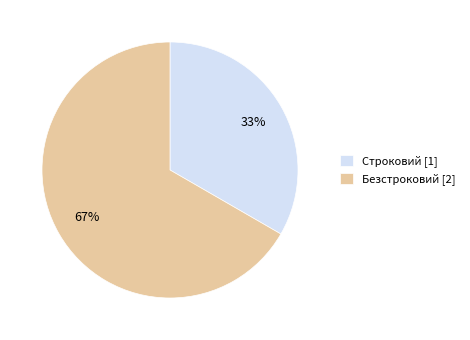

Does Строковий represent more than half of the total?

No